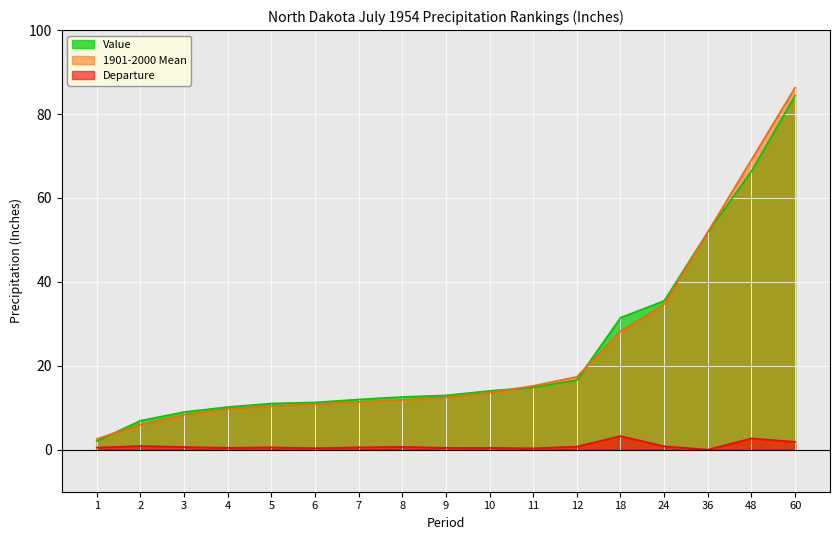

Where is Value nearest to the value 43?

24